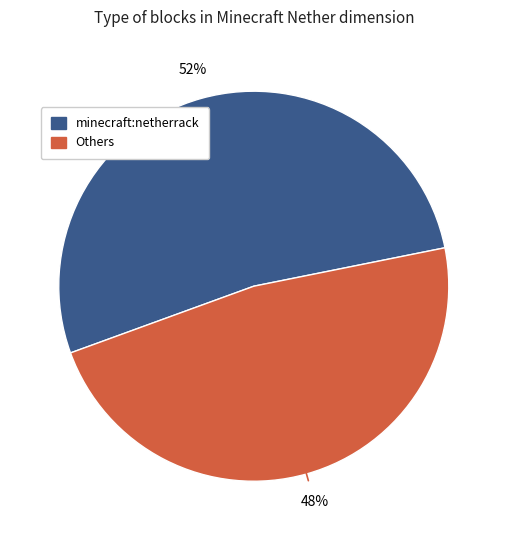

Is there a majority slice in this chart?

Yes